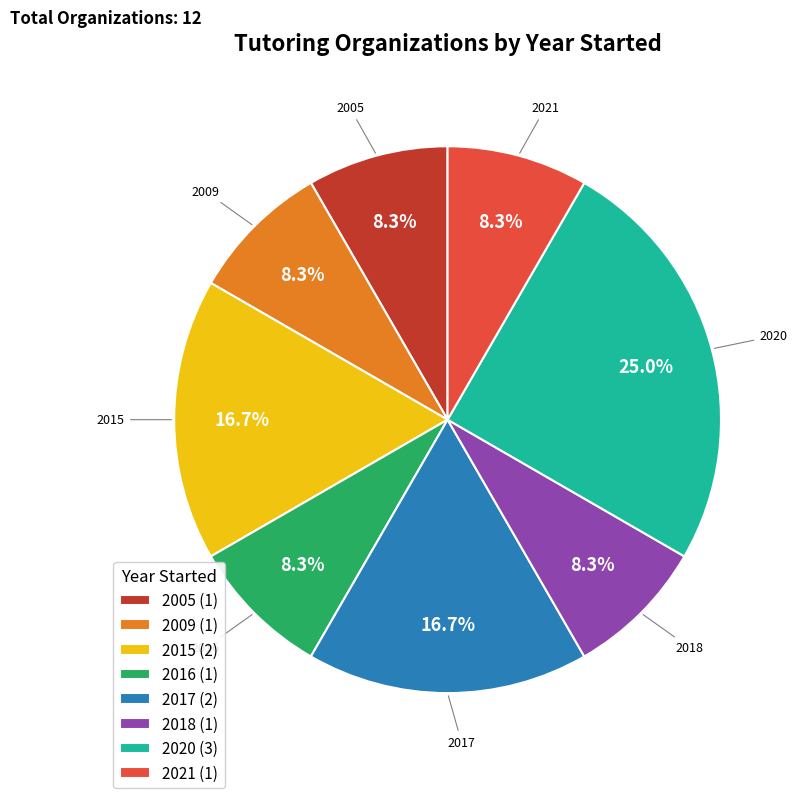

What is the ratio of the value at 2005 (1) to the value at 2009 (1)?

1.0